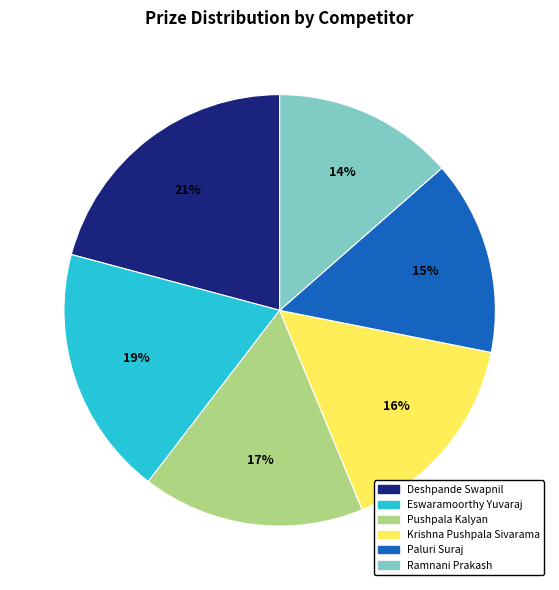

Approximately how many times larger is the value at Krishna Pushpala Sivarama compared to Pushpala Kalyan?

0.9